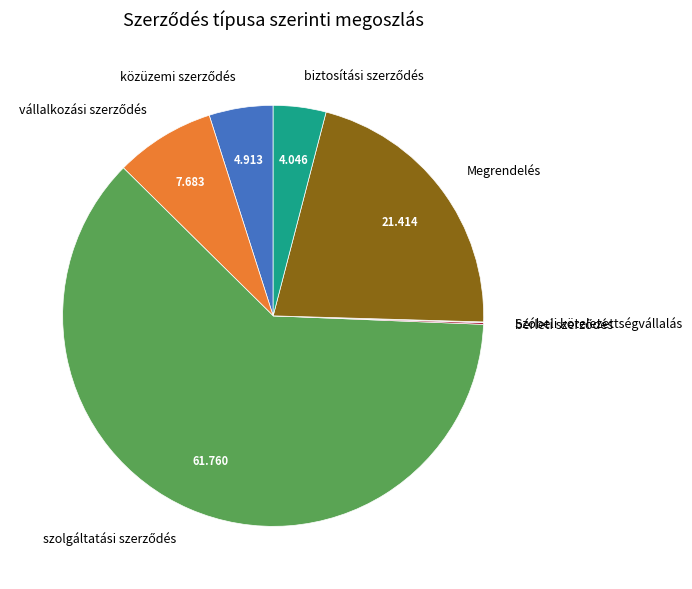

Does any single category account for the majority?

Yes